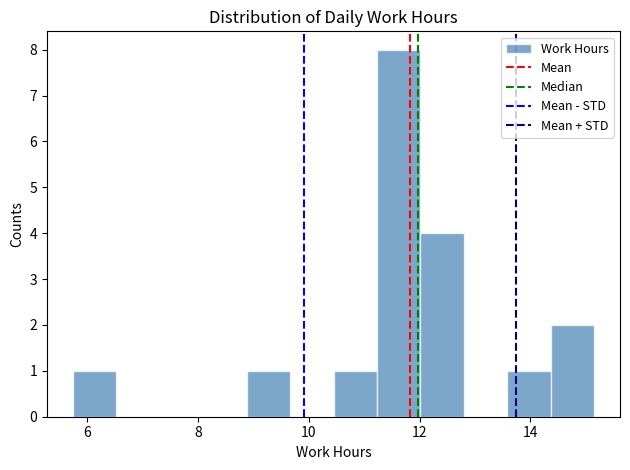

Read against the x-axis, roughly where is the centre of the tallest bar?

11.6